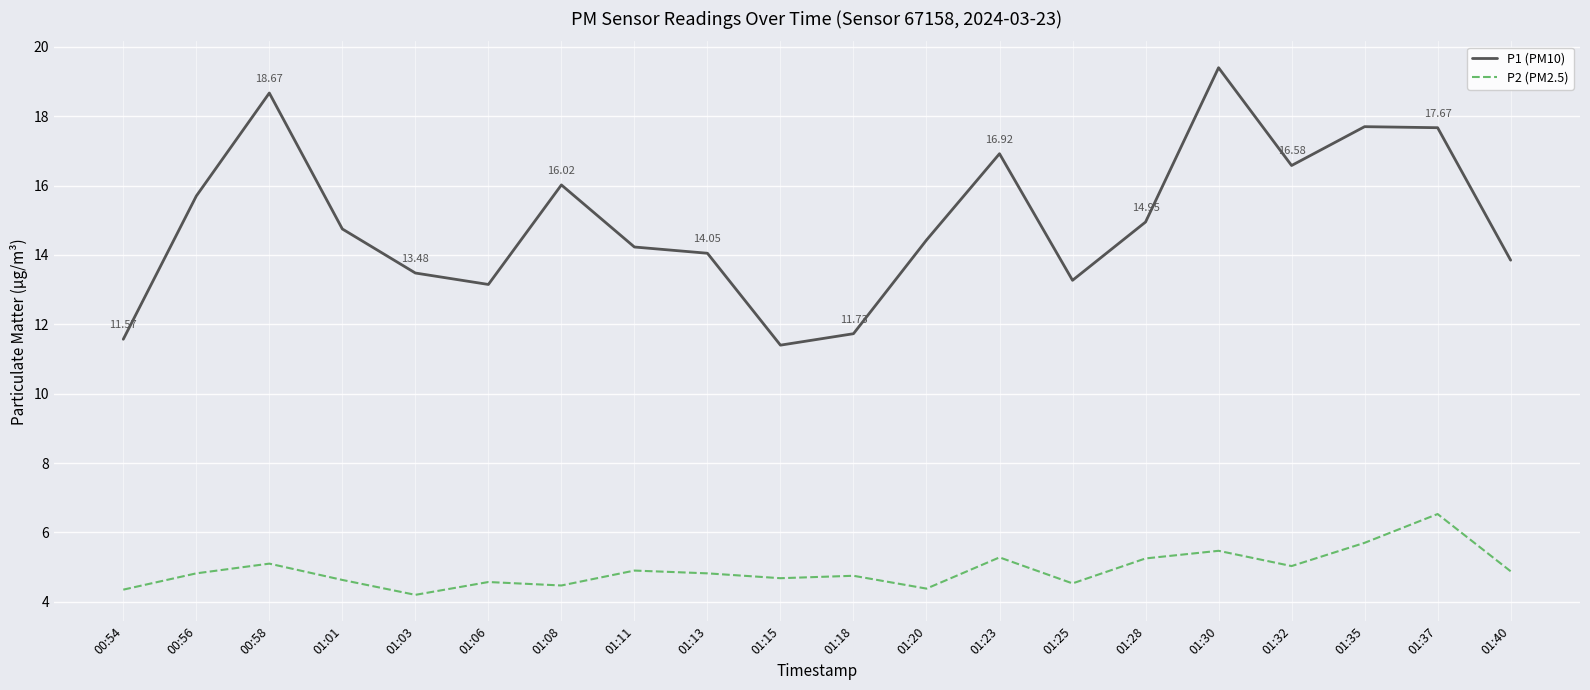

What is the spread (max minus min) of values at 00:54?

7.2